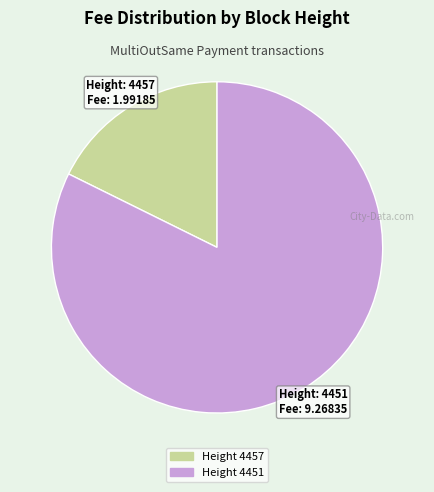

Is there any slice that represents more than half of the pie?

Yes